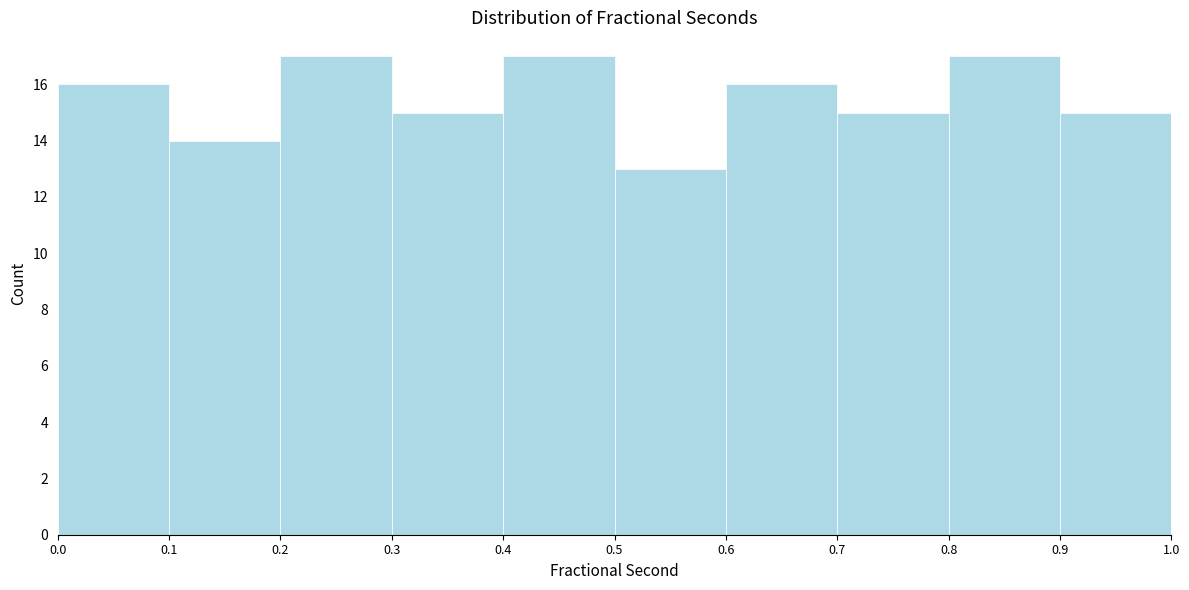

What is the height of the bar covering 0.1 to 0.2 on the x-axis? The values are not printed on the chart, so give them approximately, as read against the axis.

14